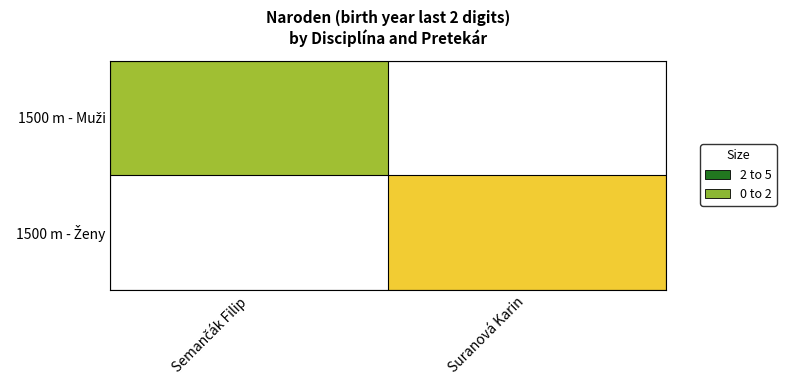

At which label does 1500 m - Ženy reach its minimum?

Semančák Filip